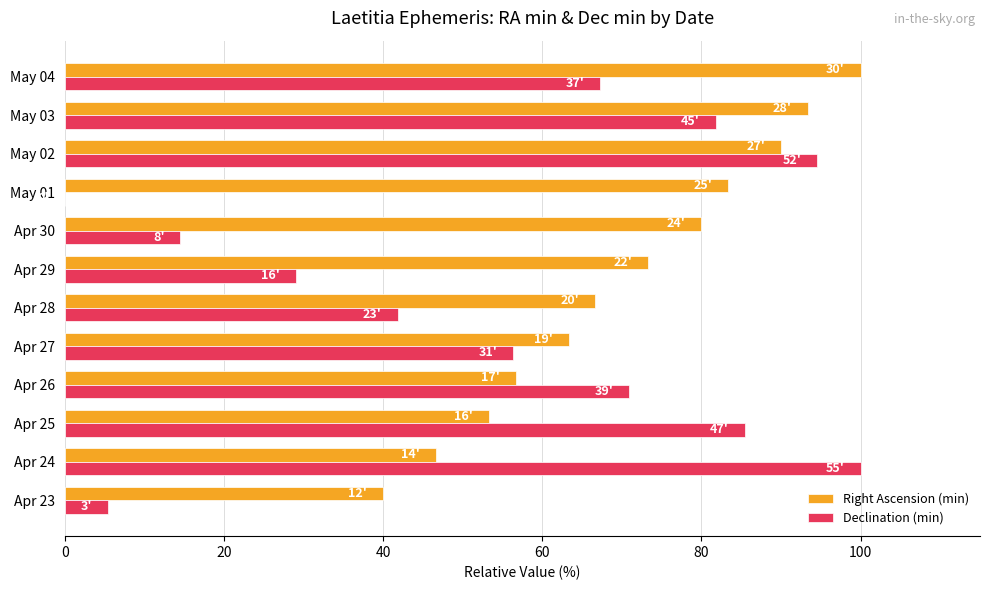

What is the sum of all Declination (min) values?

647.3